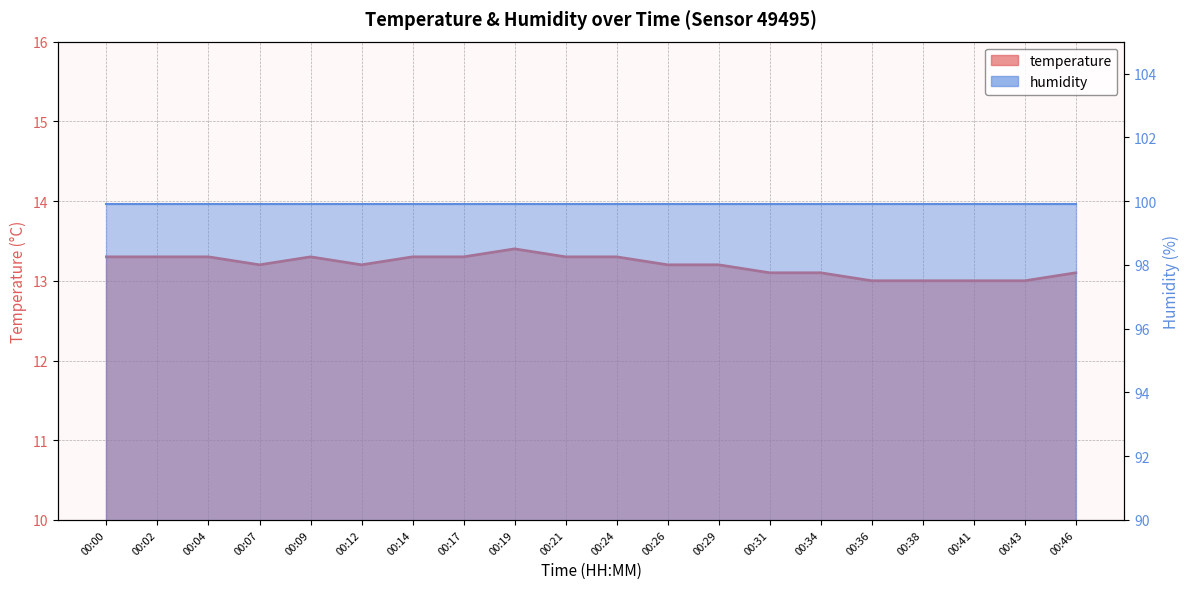

What is the change in value from 00:07 to 00:09?

+0.1